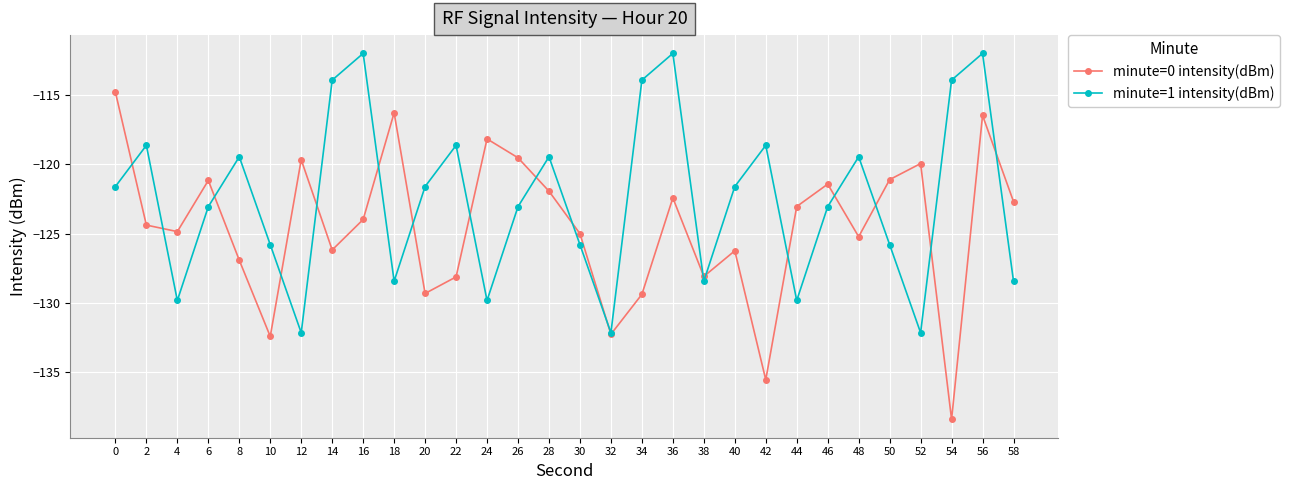

Which category has the lowest value across all series?

54